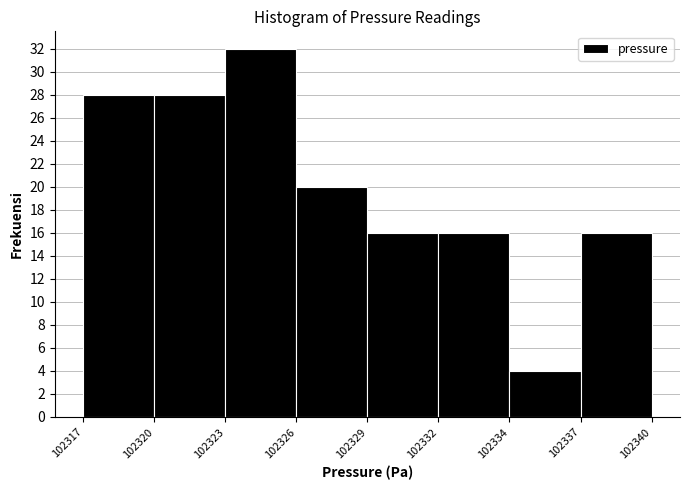

Reading right to left, transcribe all the data shown in this chart.

16	4	16	16	20	32	28	28